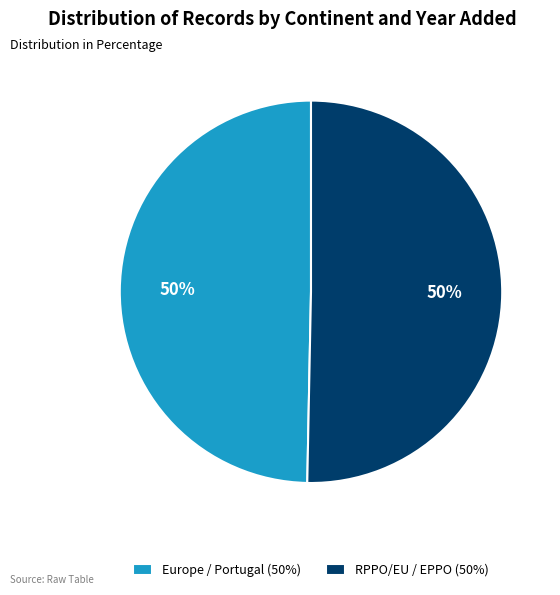

Is the sum of Europe / Portugal (50%) and RPPO/EU / EPPO (50%) greater than half?

Yes